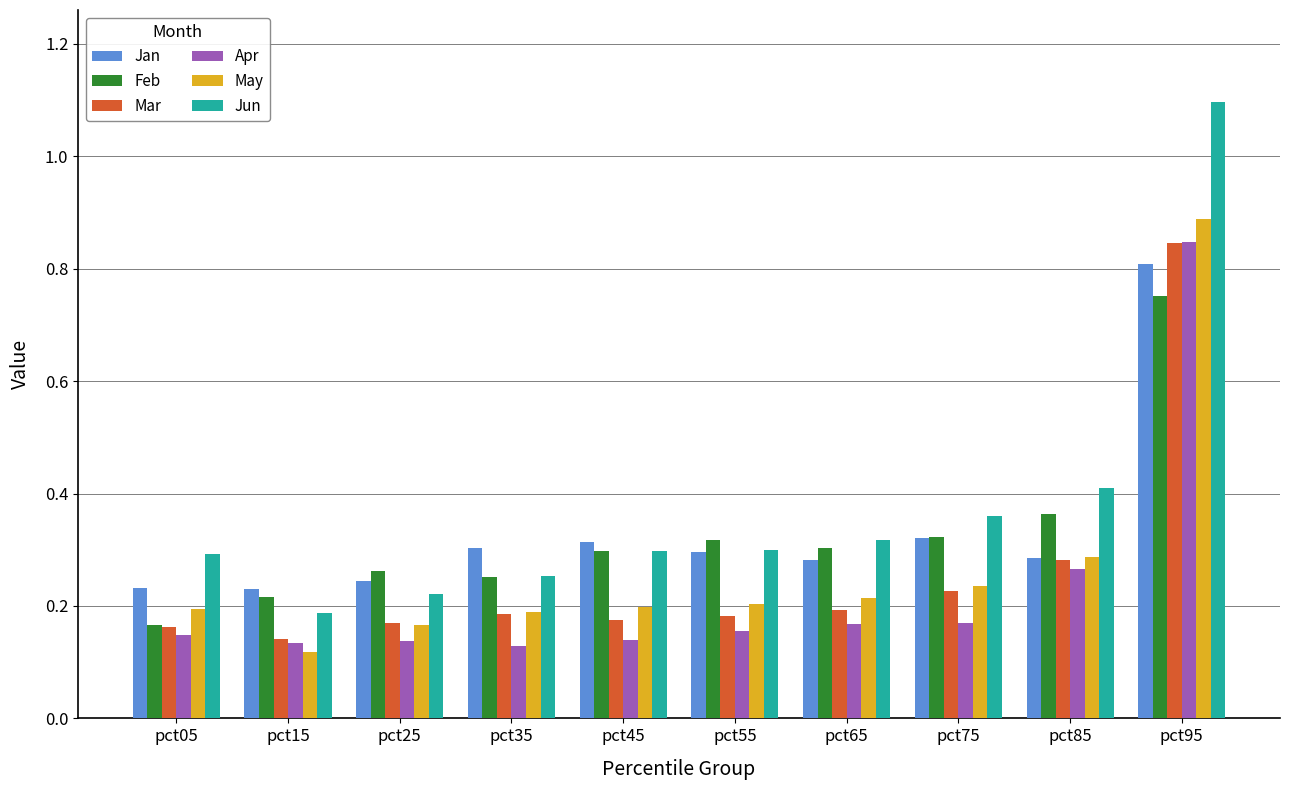

What is the total value across all series at pct25?

1.2